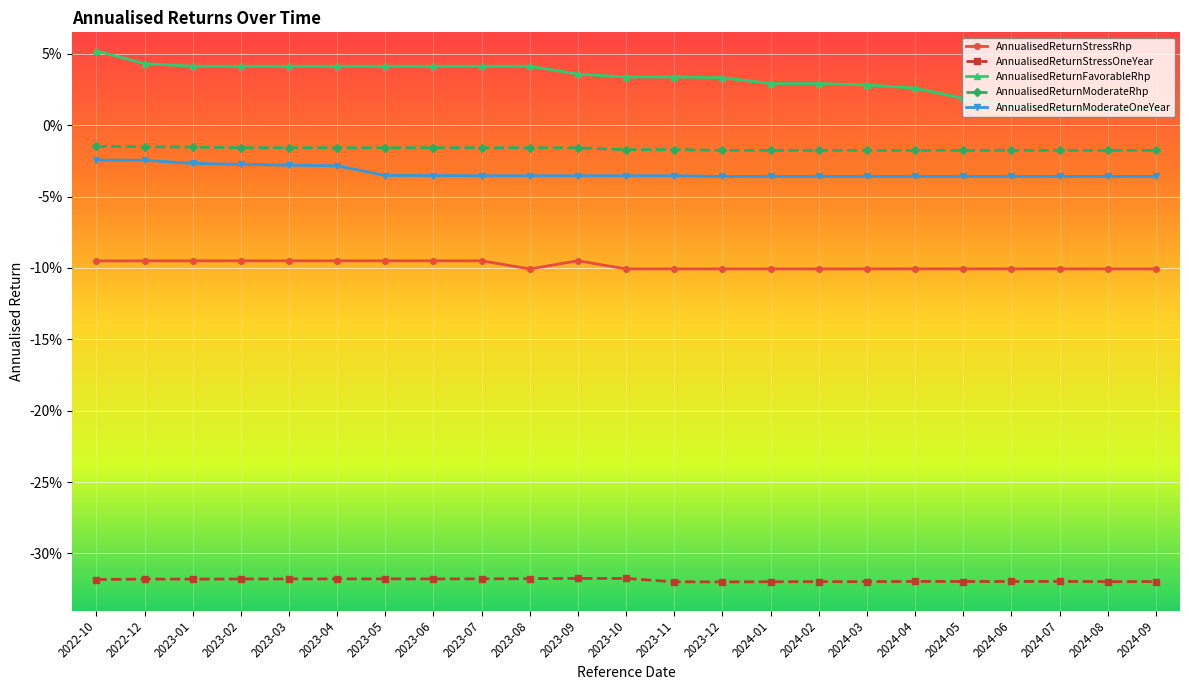

What are all the series names shown in the legend?

AnnualisedReturnStressRhp, AnnualisedReturnStressOneYear, AnnualisedReturnFavorableRhp, AnnualisedReturnModerateRhp, AnnualisedReturnModerateOneYear